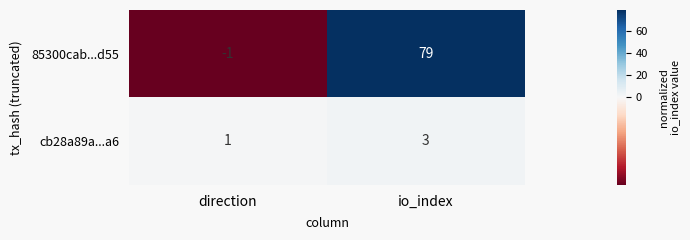

Which series has the widest spread of values?

85300cab...d55